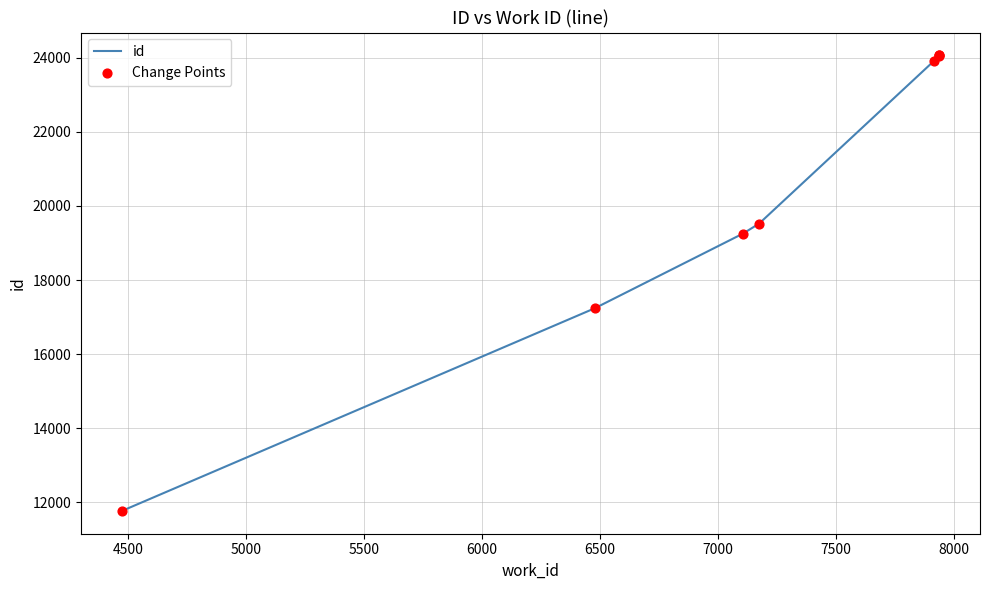

Which series has the largest Y range (max minus min)?

id